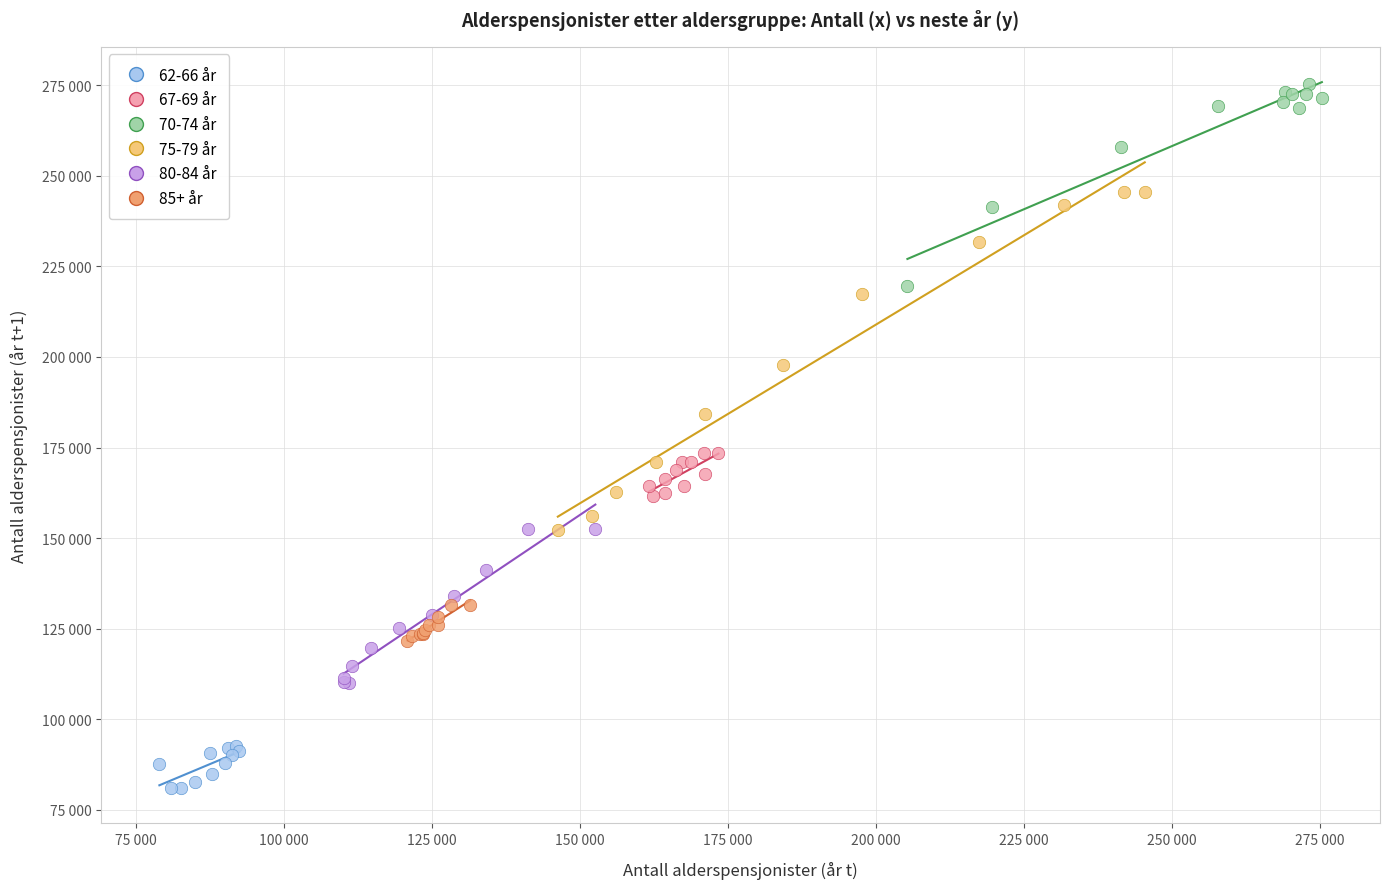

Which series has the largest Y range (max minus min)?

75-79 år